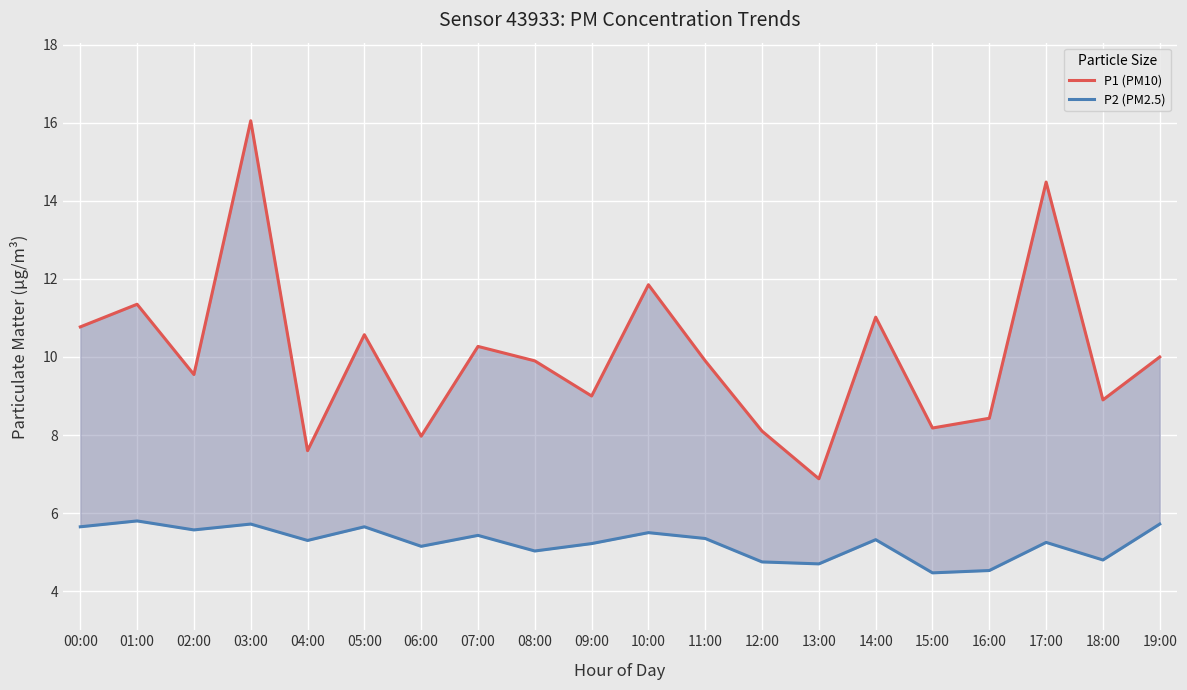

What is the difference between the highest and lowest values at 03:00?

10.3